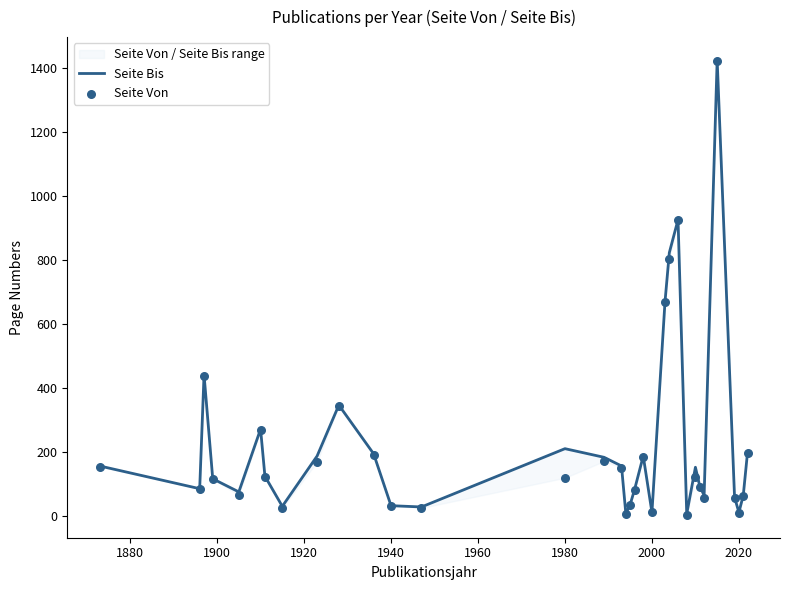

Which series reaches the maximum Y coordinate?

Seite Bis